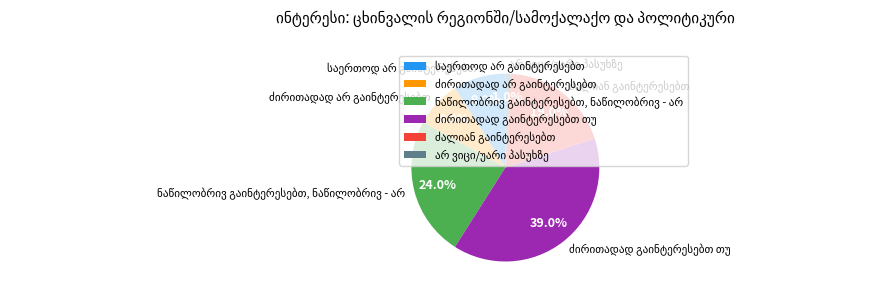

How many slices are in this pie chart?

6